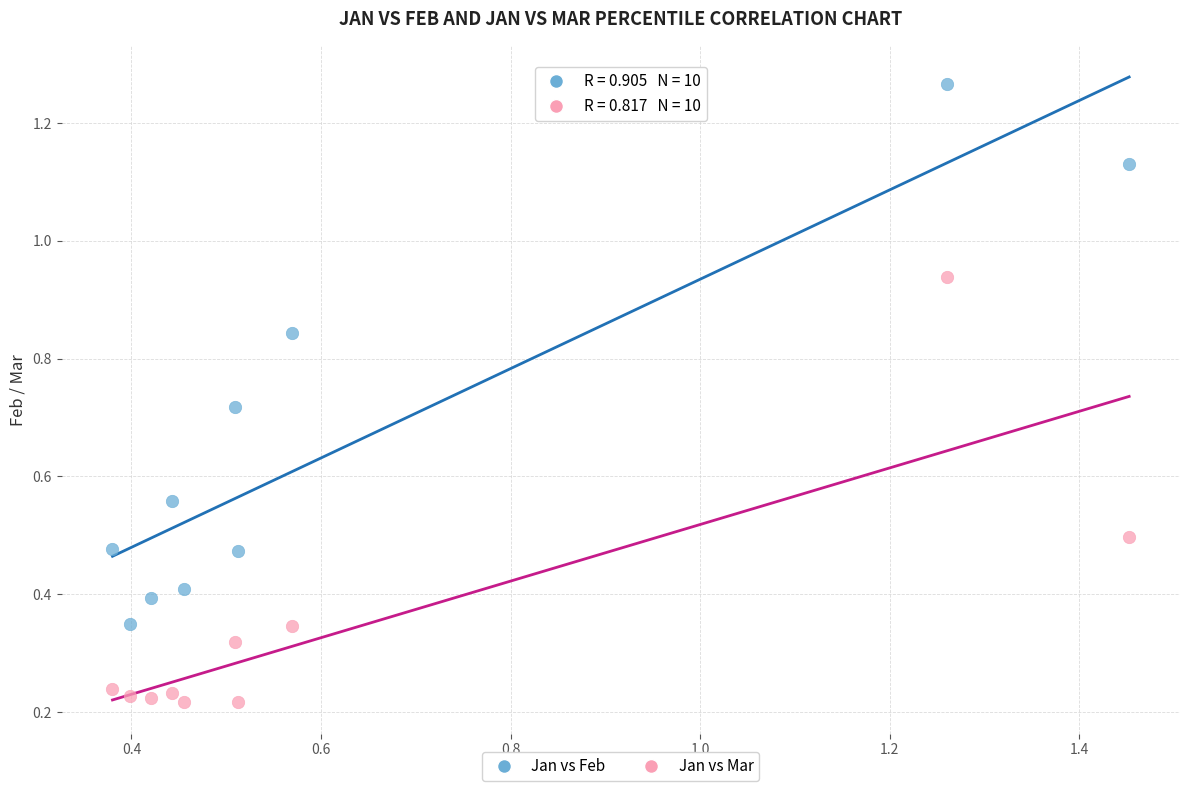

Which series contains the highest Y value?

Jan vs Feb